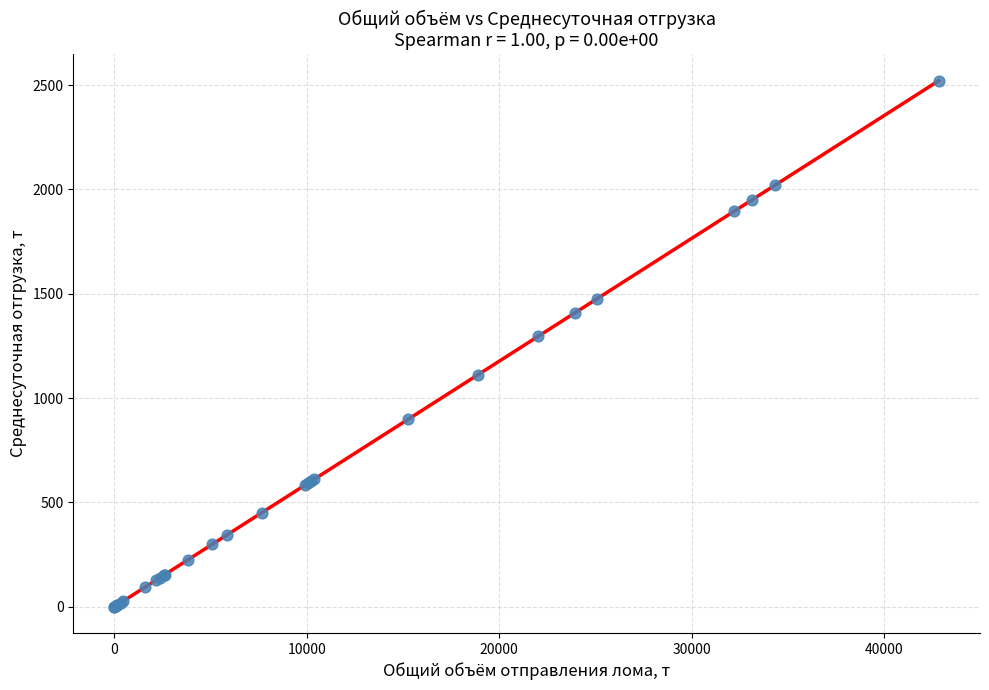

What Y value in the scatter plot is closest to 1260?

1295.2